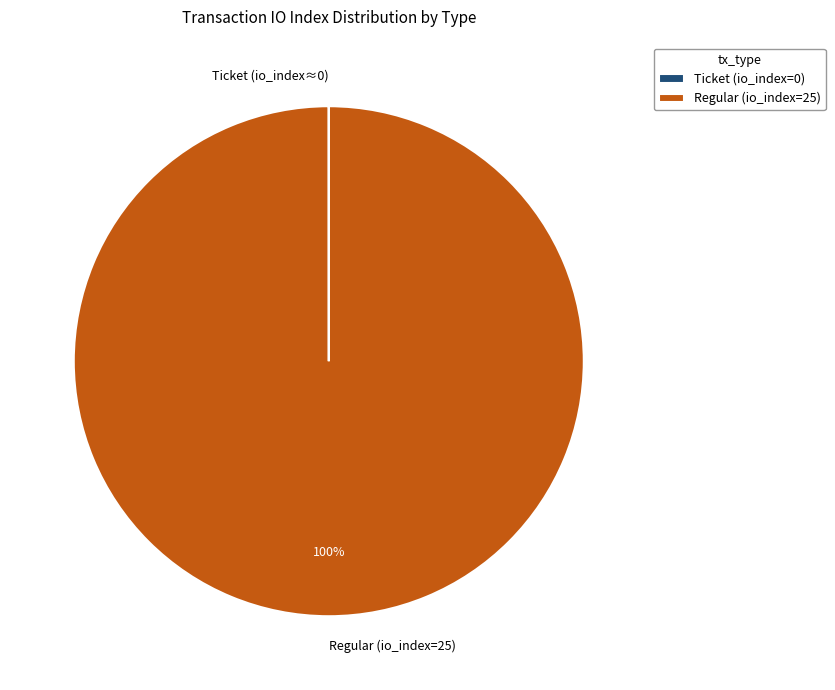

Which slice is the largest?

Regular (io_index=25)